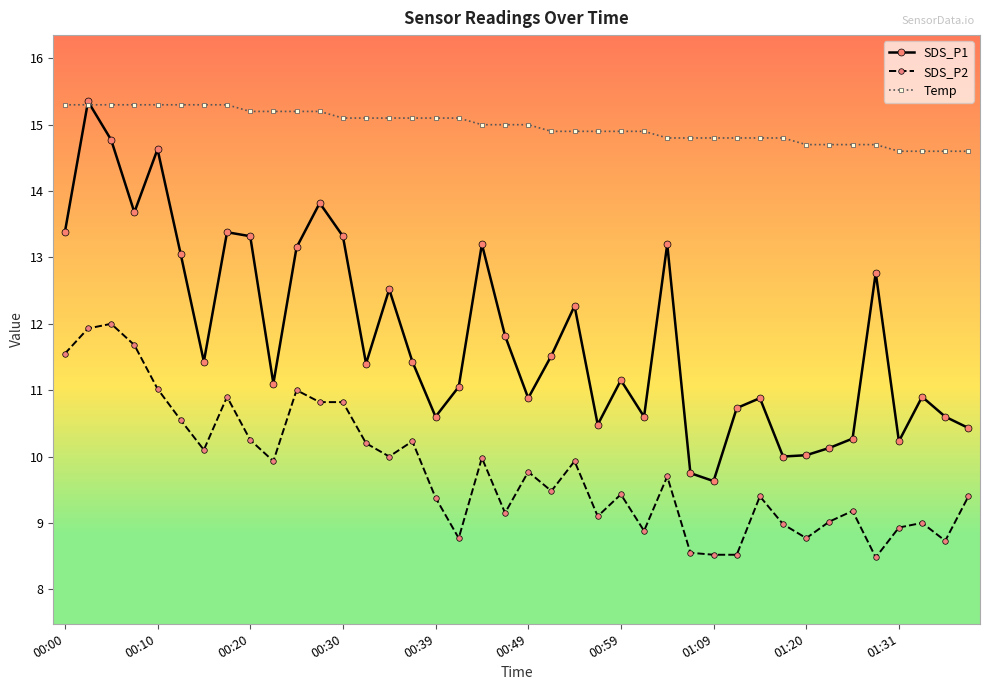

True or false: SDS_P2 and SDS_P1 intersect in this chart.

False